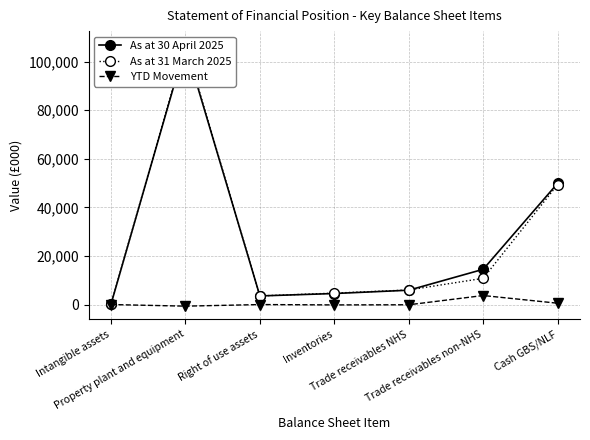

Reading left to right, list all the values displayed in this chart.

As at 30 April 2025: Intangible assets=124	Property plant and equipment=106483	Right of use assets=3538	Inventories=4536	Trade receivables NHS=5895	Trade receivables non-NHS=14499	Cash GBS/NLF=49919
As at 31 March 2025: Intangible assets=125	Property plant and equipment=107151	Right of use assets=3549	Inventories=4694	Trade receivables NHS=5995	Trade receivables non-NHS=10793	Cash GBS/NLF=49381
YTD Movement: Intangible assets=-1	Property plant and equipment=-668	Right of use assets=-11	Inventories=-158	Trade receivables NHS=-100	Trade receivables non-NHS=3706	Cash GBS/NLF=538